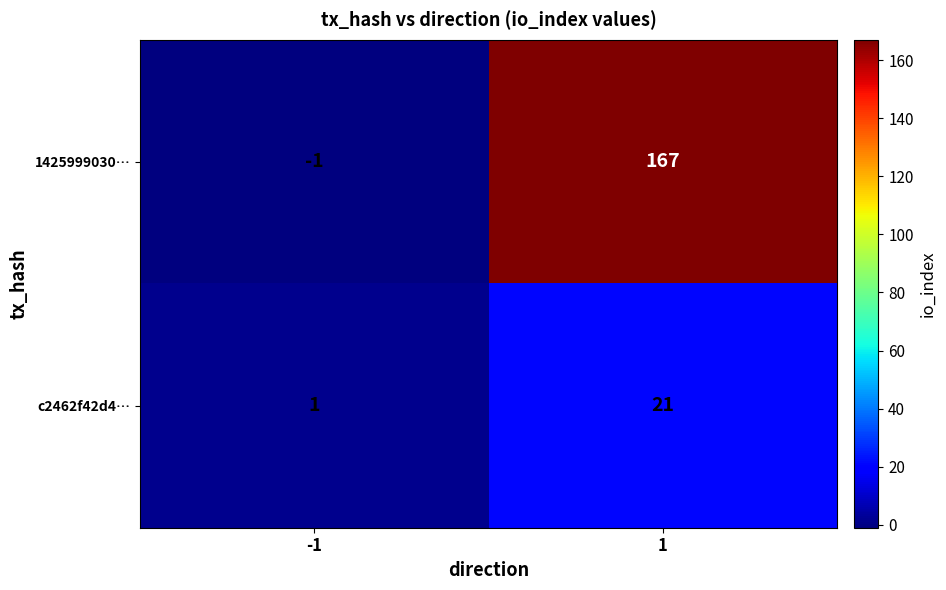

What is the minimum value shown in the chart?

-1